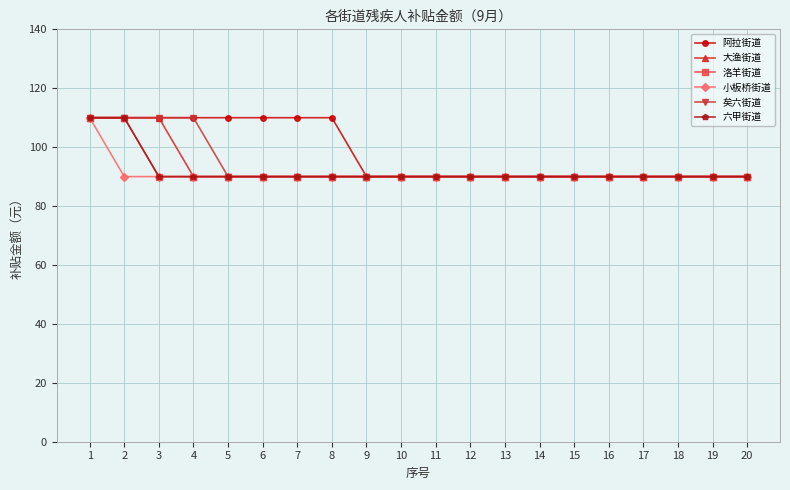

Reading left to right, list all the values displayed in this chart.

阿拉街道: 110	110	110	110	110	110	110	110	90	90	90	90	90	90	90	90	90	90	90	90
大渔街道: 110	110	110	90	90	90	90	90	90	90	90	90	90	90	90	90	90	90	90	90
洛羊街道: 110	110	90	90	90	90	90	90	90	90	90	90	90	90	90	90	90	90	90	90
小板桥街道: 110	90	90	90	90	90	90	90	90	90	90	90	90	90	90	90	90	90	90	90
矣六街道: 110	110	110	110	90	90	90	90	90	90	90	90	90	90	90	90	90	90	90	90
六甲街道: 110	110	90	90	90	90	90	90	90	90	90	90	90	90	90	90	90	90	90	90